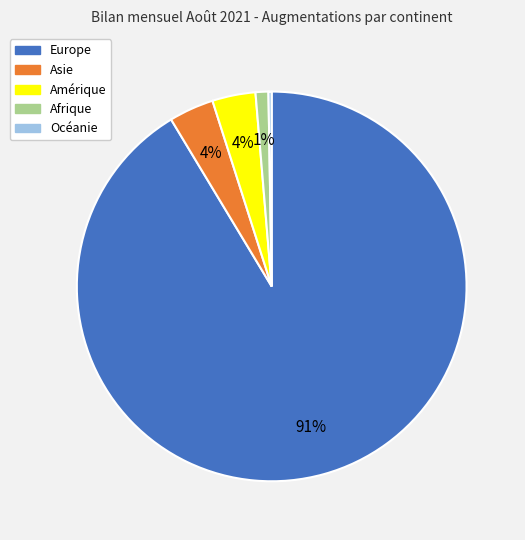

Is the sum of Afrique and Amérique greater than half?

No